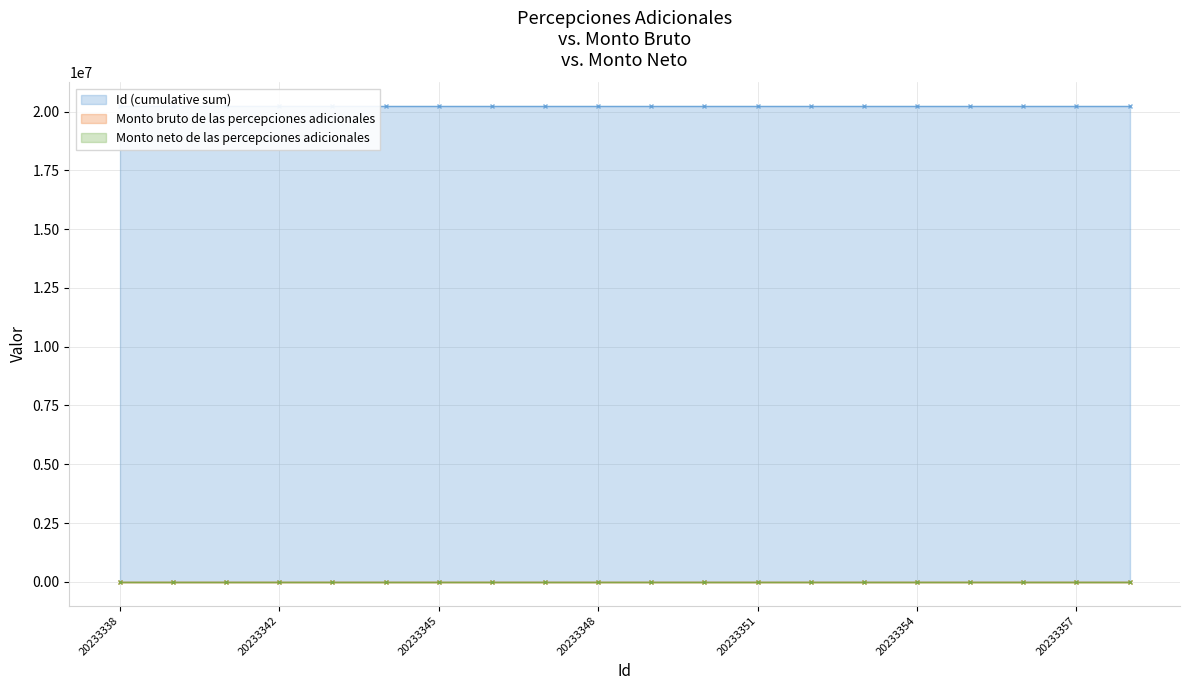

At how many categories does at least one series exceed 473427?

20